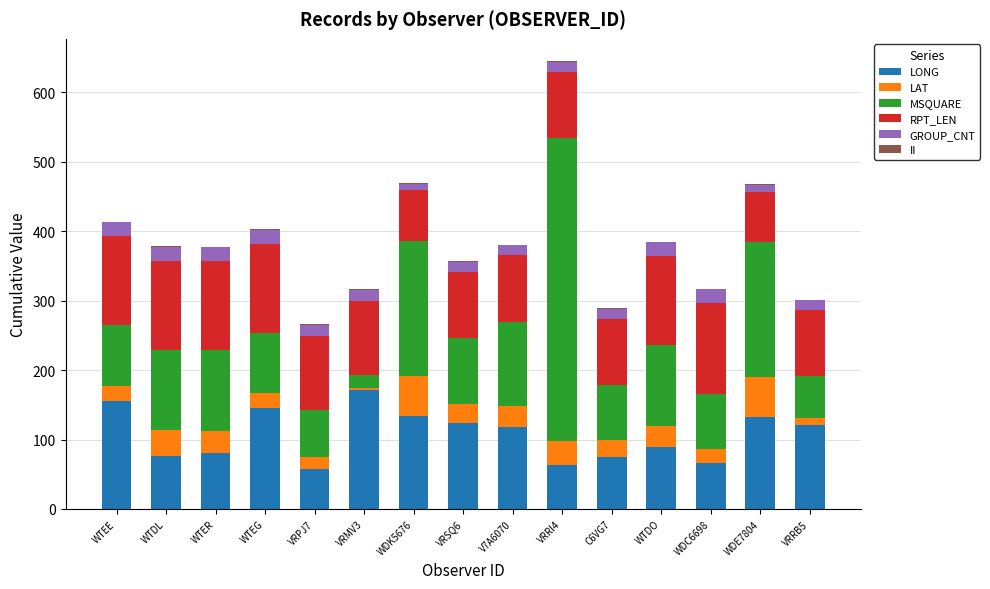

True or false: LONG has a value of 66.1 at WDC6698.

True